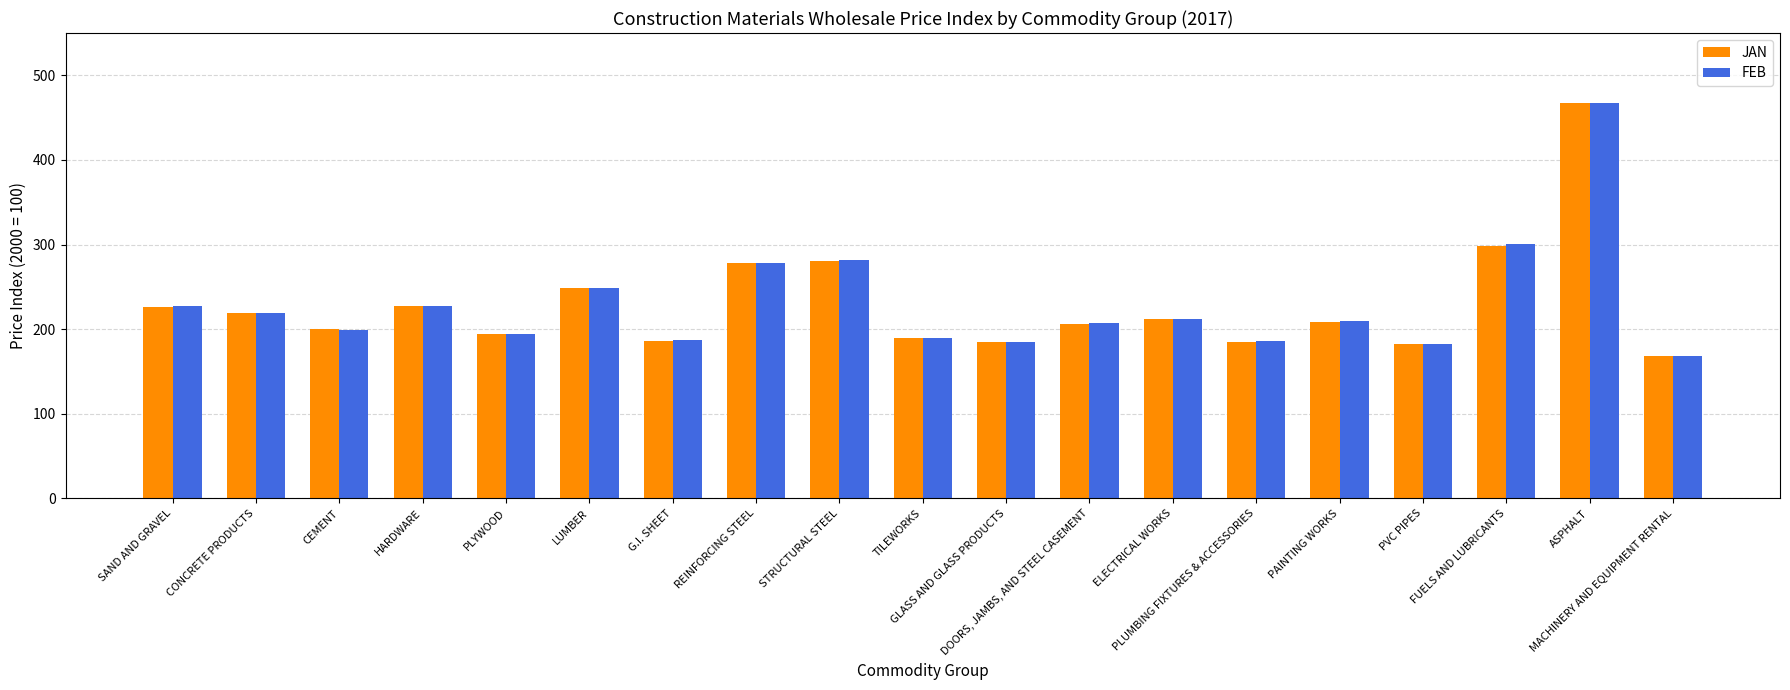

Is it true that FEB equals 97.7 at PAINTING WORKS?

False